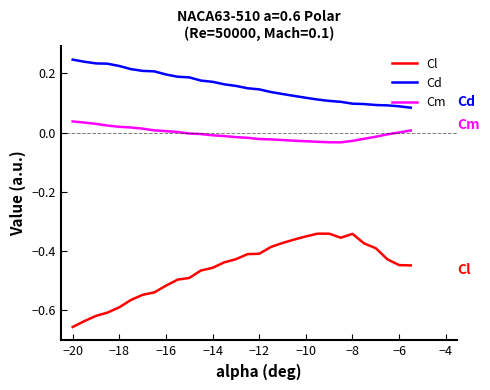

Which series has the largest total across all categories?

Cd